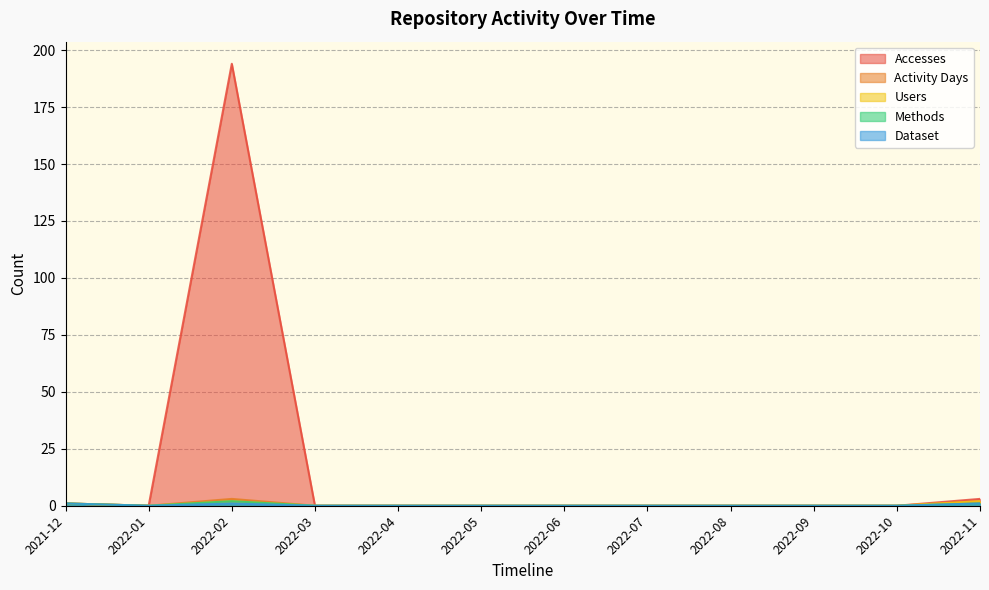

What are all the series names shown in the legend?

Accesses, Activity Days, Users, Methods, Dataset